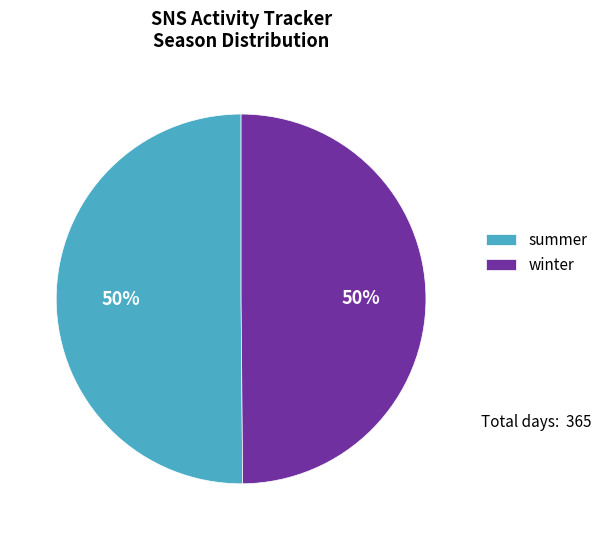

Approximately how many times larger is the value at summer compared to winter?

1.0